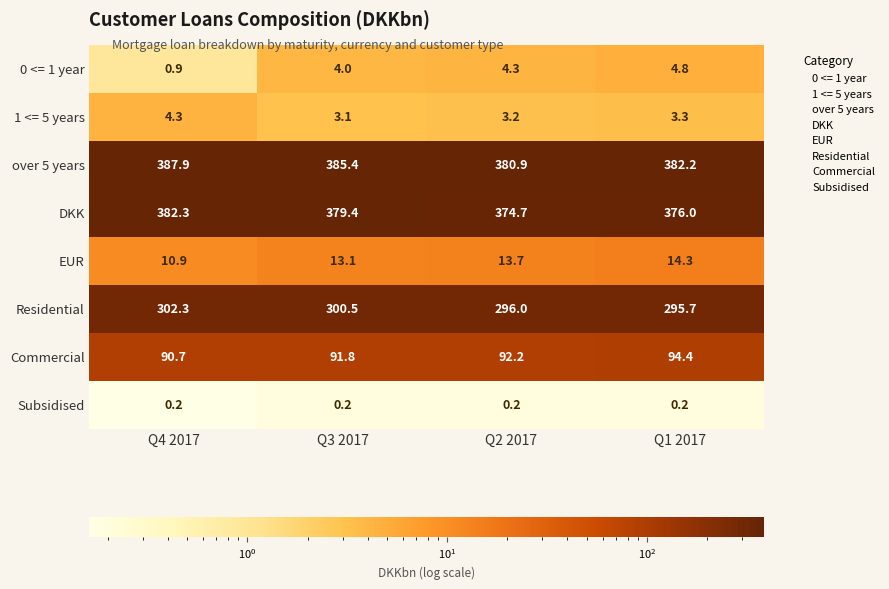

At which label is over 5 years closest to 384?

Q3 2017